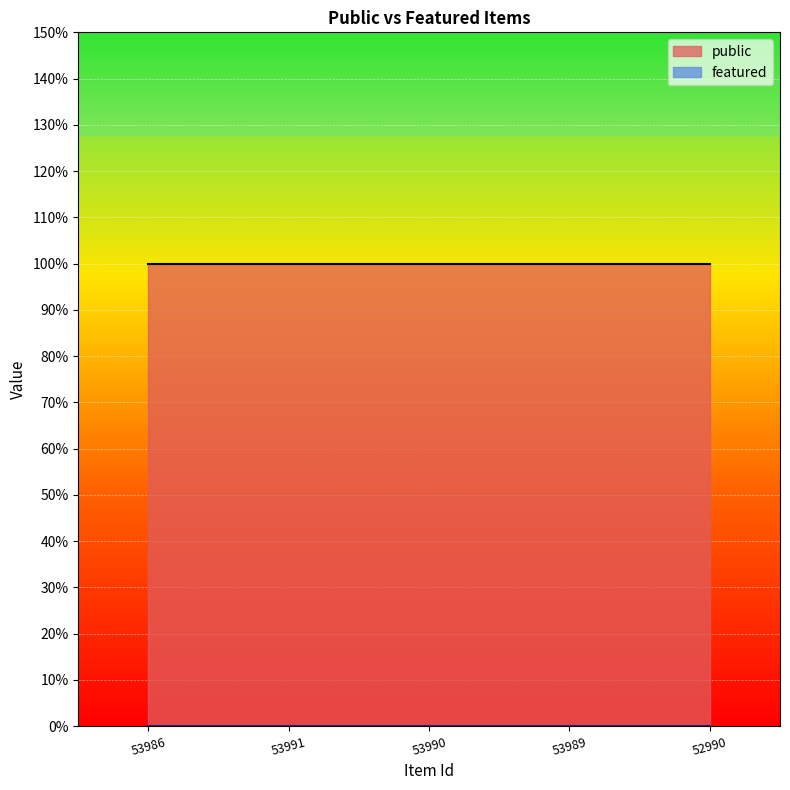

Where is featured nearest to the value 0?

53986